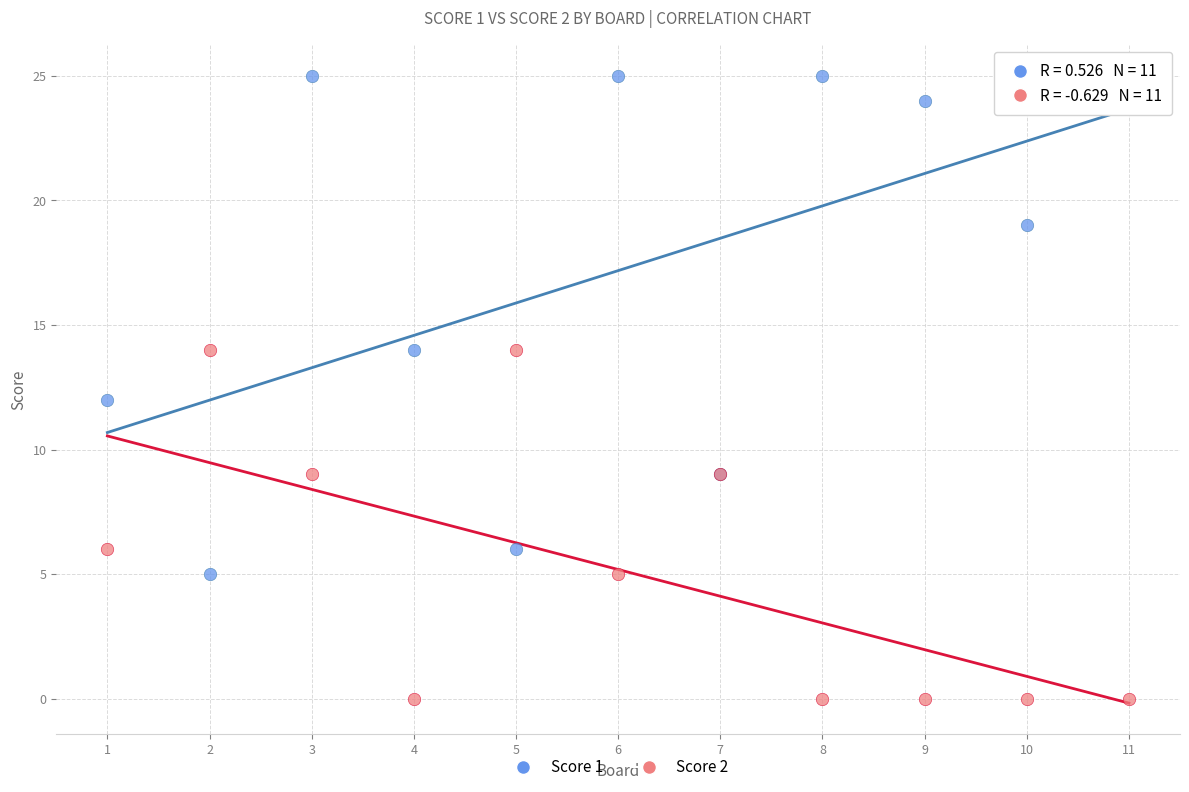

What is the X range (max minus min) for the scatter plot?

10